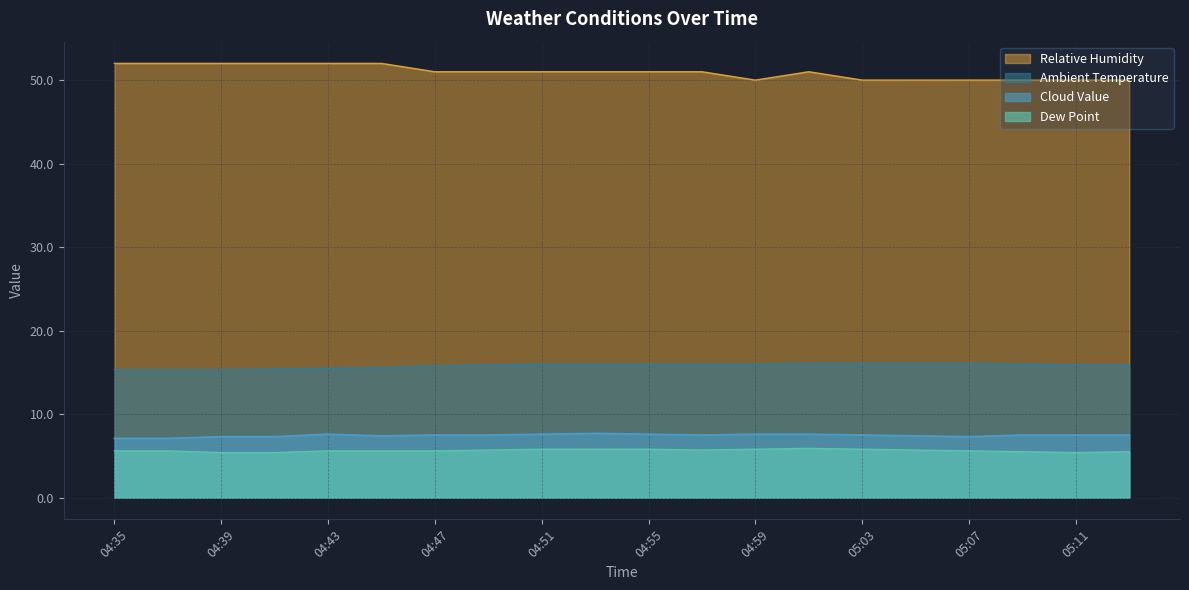

Does the chart display data point markers on the line(s)?

No